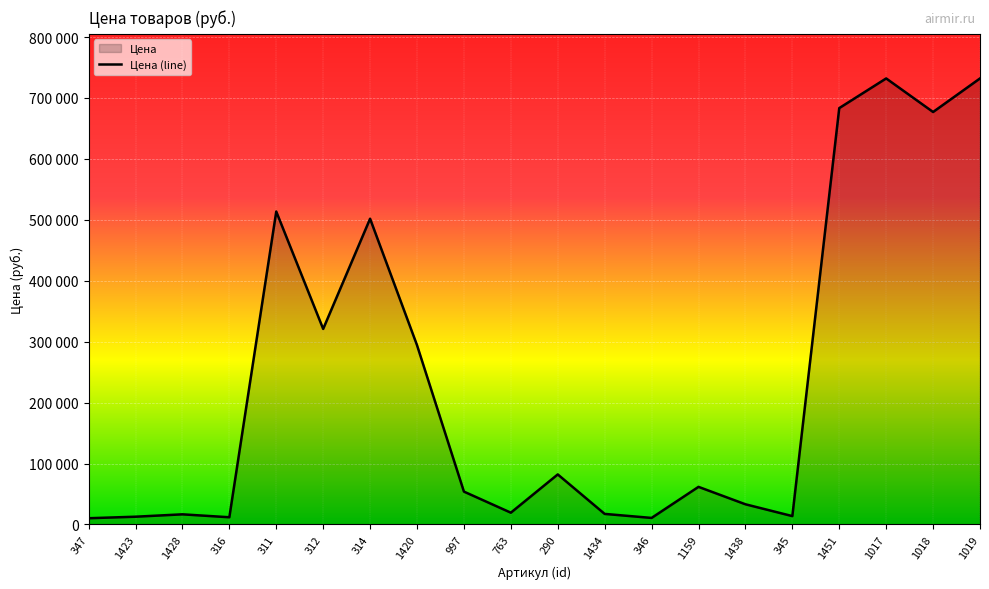

What is the difference between the maximum and minimum values?

721900